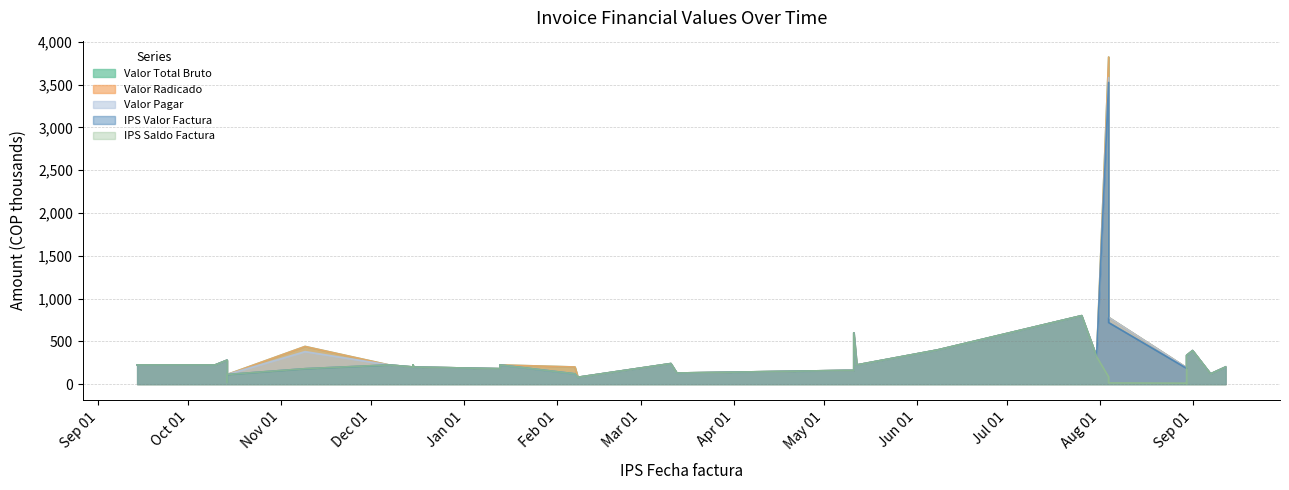

Which label corresponds to the smallest value in the chart?

2023-08-30